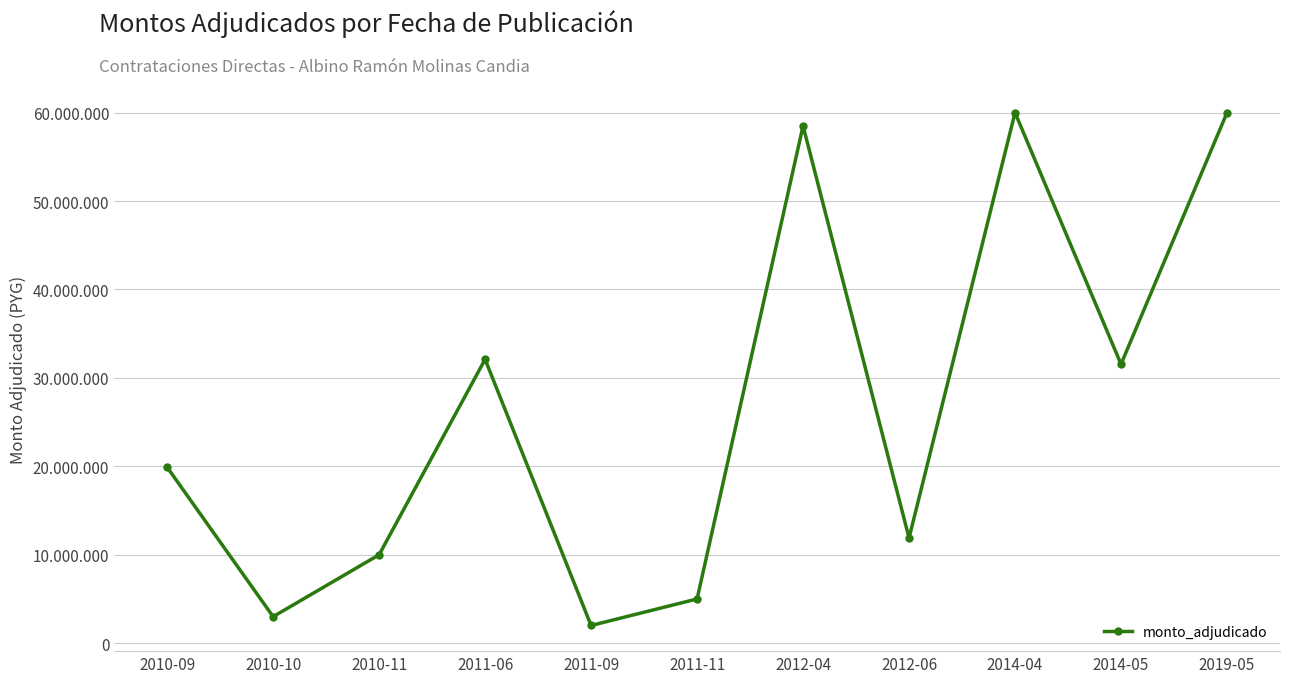

What is the change in value from 2010-11 to 2019-05?

+50000000